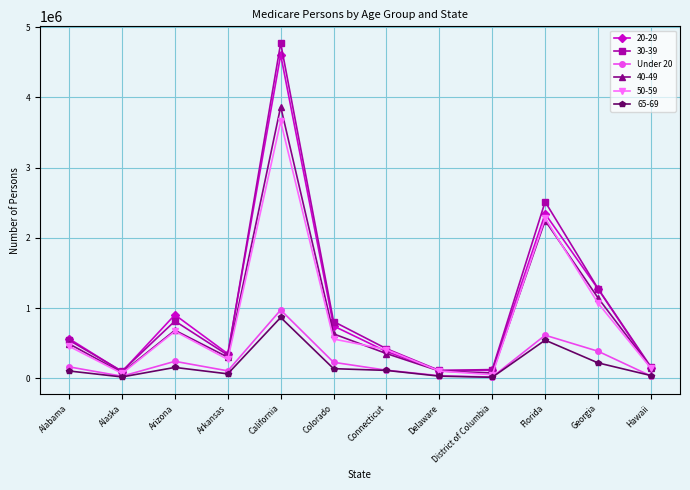

How many categories are shown in the chart?

12